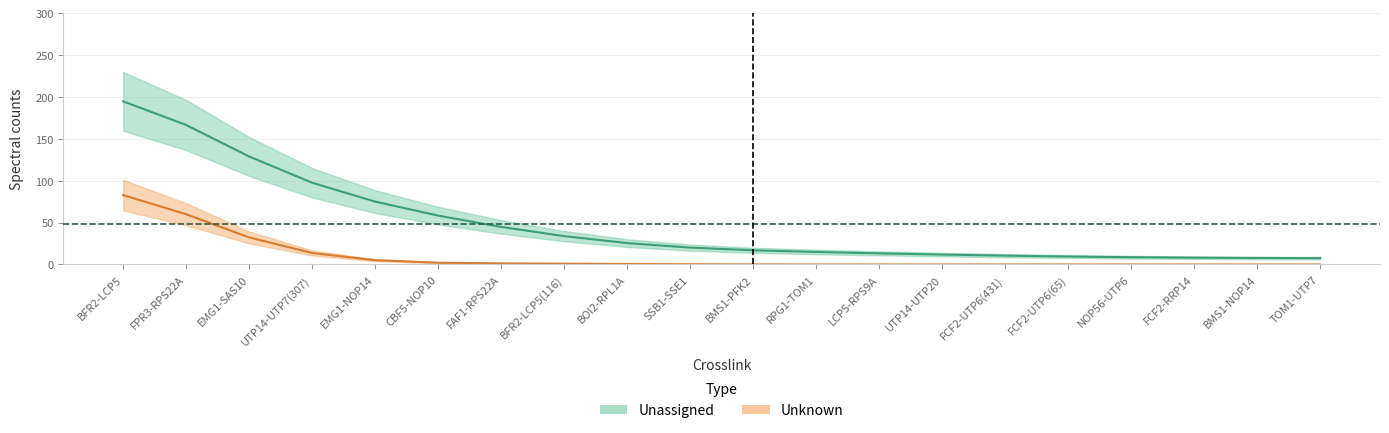

How many positive values does the Unknown series have?

8